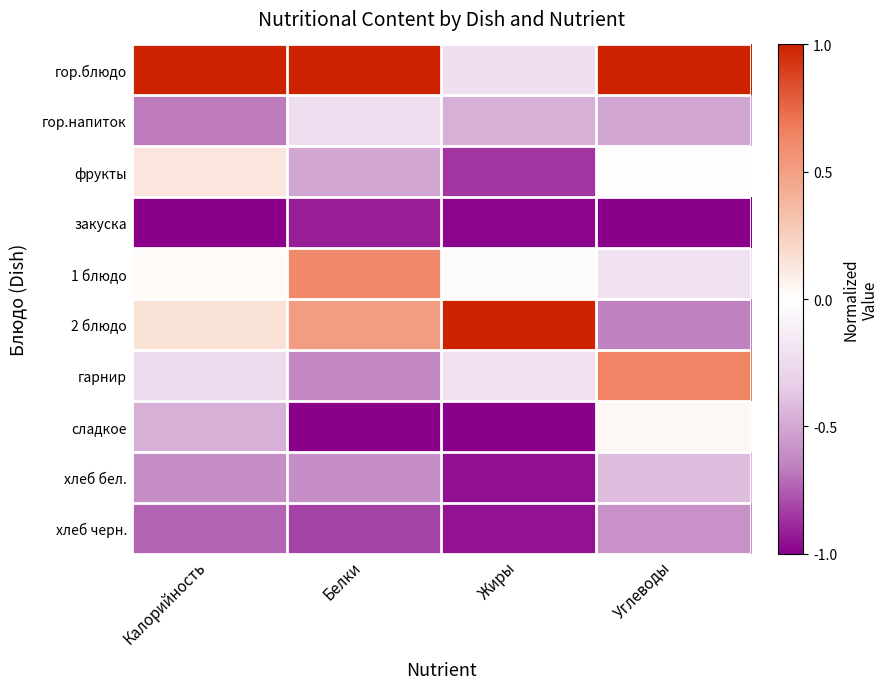

Which series has the largest total across all categories?

гор.блюдо